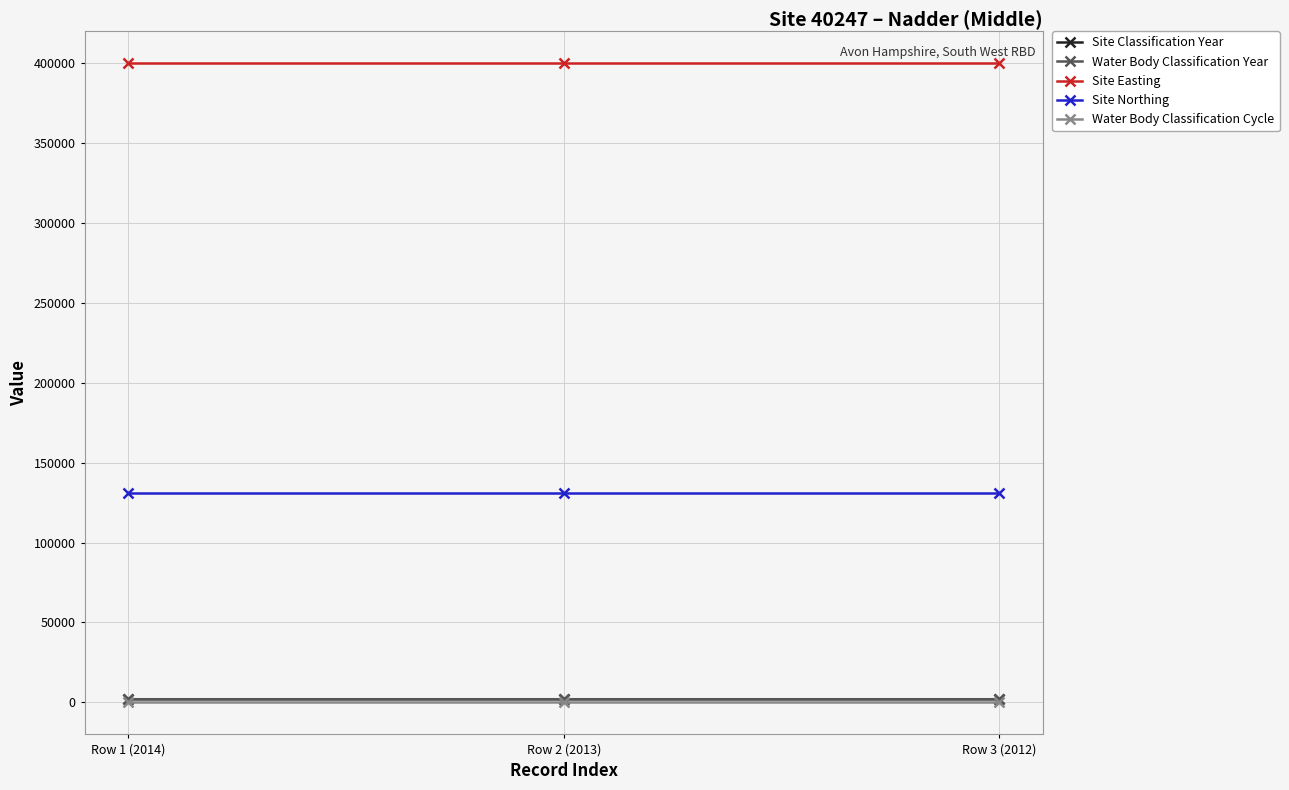

Which series has the widest spread of values?

Site Classification Year